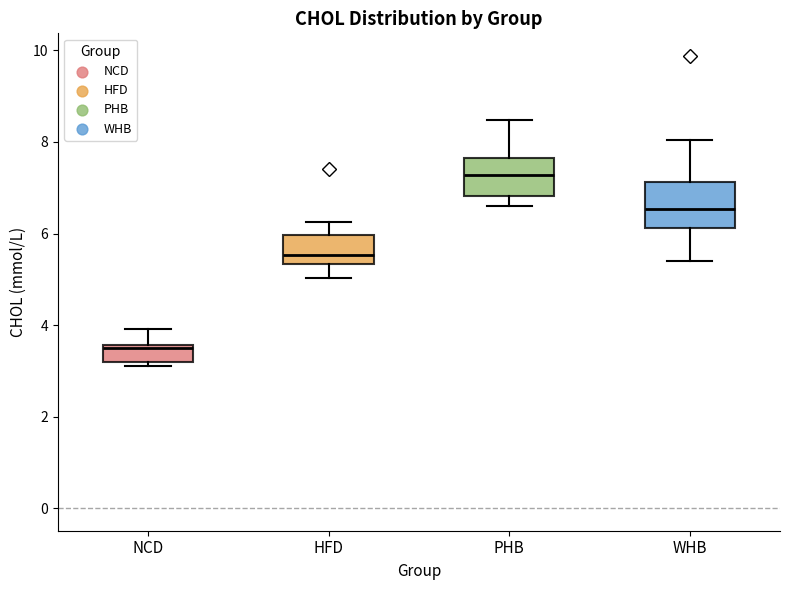

Where does the lower whisker of the box for WHB end on the y-axis? The values are not printed on the chart, so give them approximately, as read against the axis.

5.4